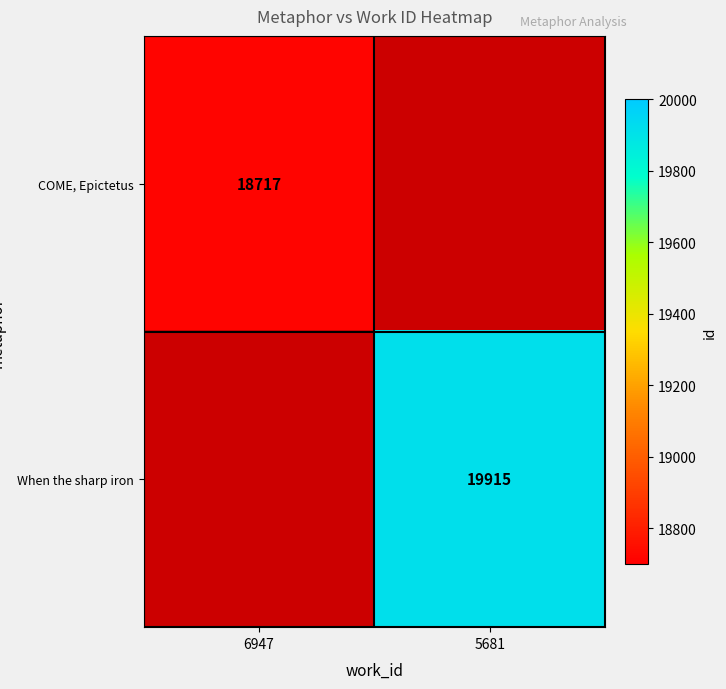

Is it true that When the sharp iron equals 19915 at 5681?

True